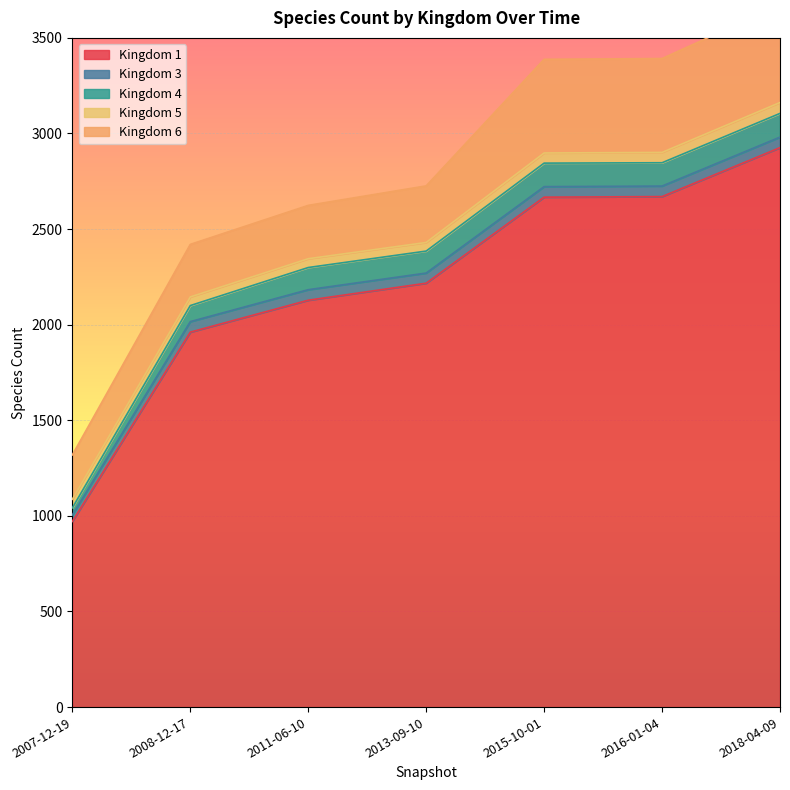

What is the spread (max minus min) of values at 2007-12-19?

937